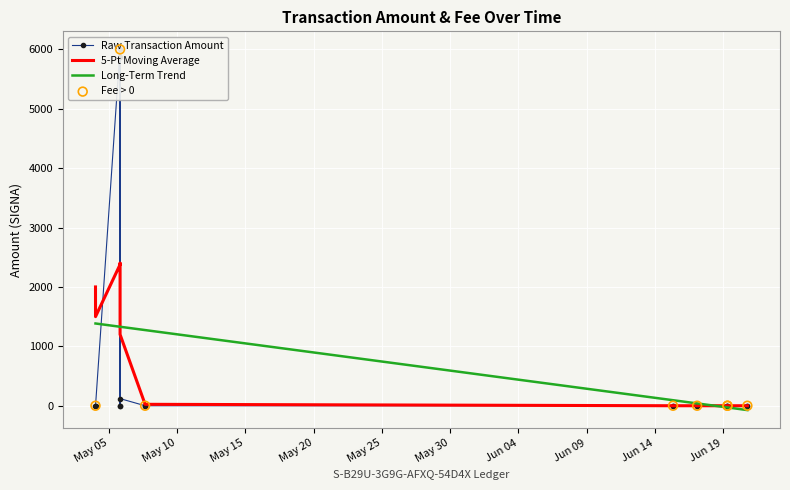

What is the change in value from May 05 to May 10?

-0.3